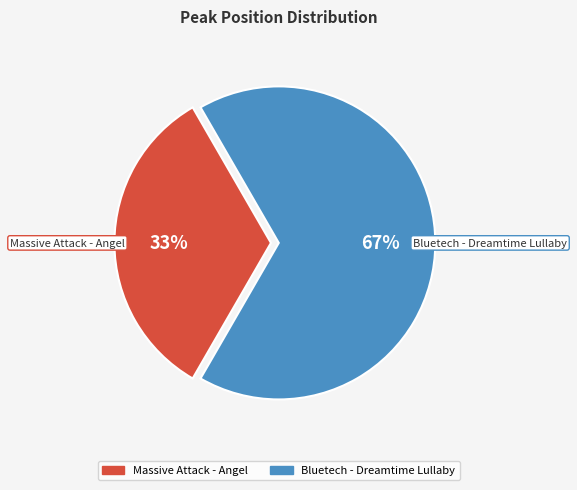

Combined, do Massive Attack - Angel and Bluetech - Dreamtime Lullaby account for over 50%?

Yes